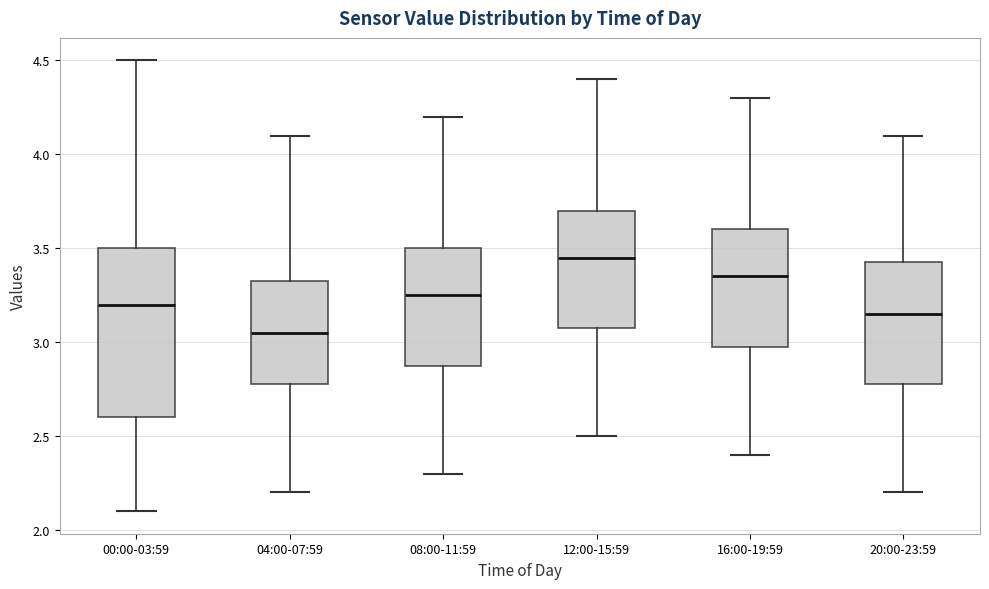

Where does the upper whisker of the box for 12:00-15:59 end on the y-axis? The values are not printed on the chart, so give them approximately, as read against the axis.

4.40